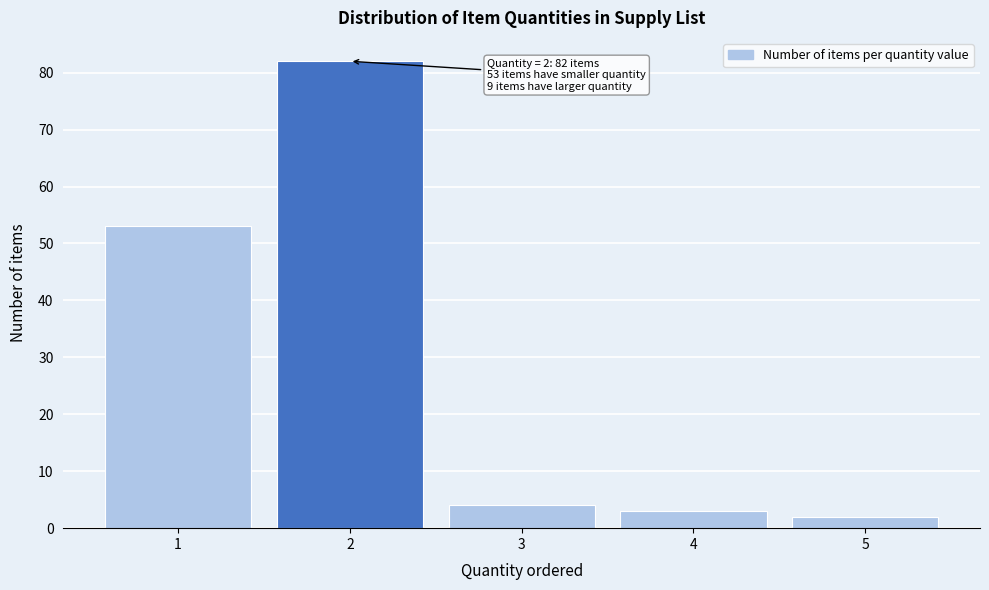

Reading left to right, what are all the values shown in this chart?

1=53	2=82	3=4	4=3	5=2